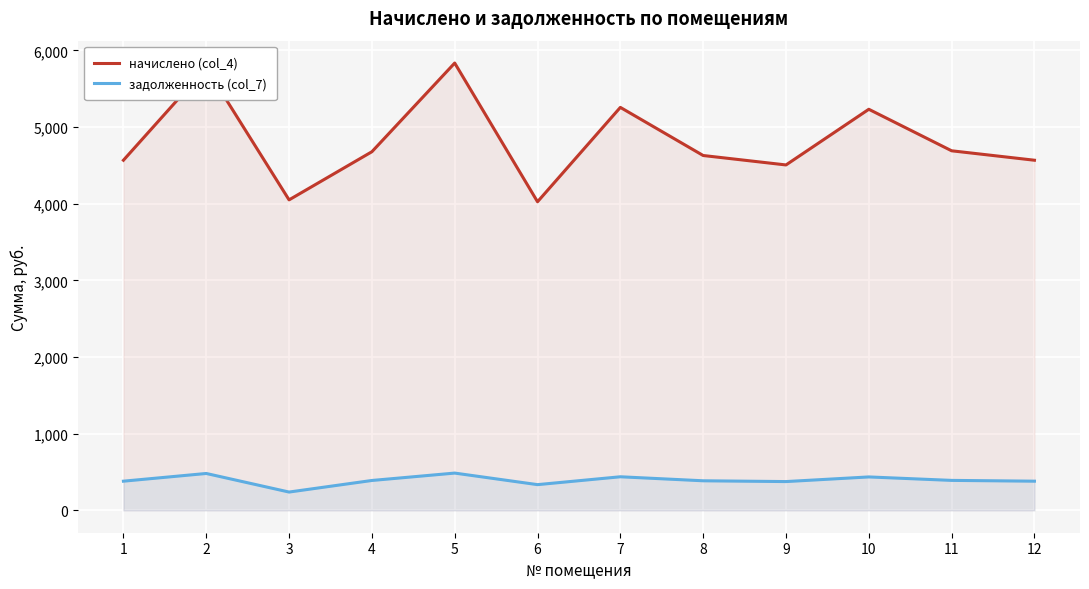

The value of начислено (col_4) at 1 is 6104.7. True or false?

False